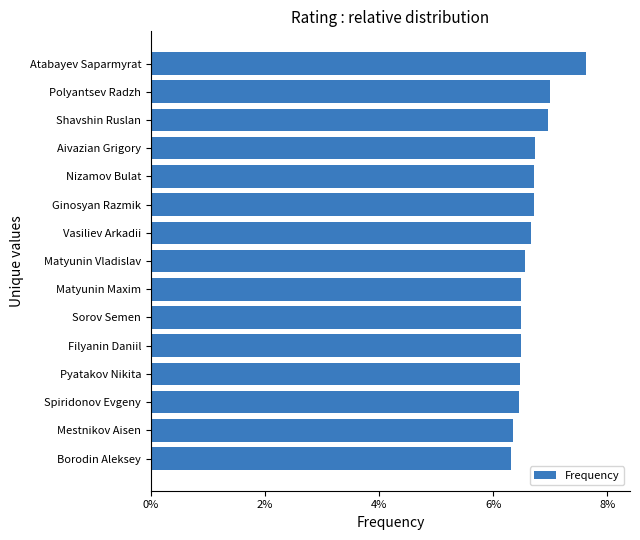

What is the average value?

0.1